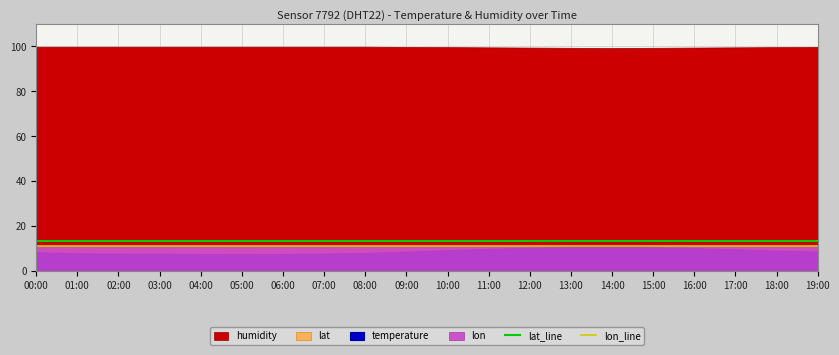

Is the value of lon_line at 00:00 greater than the value of lat_line at 00:00?

No